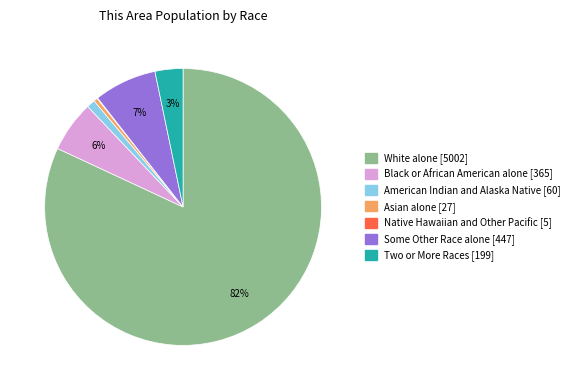

What is the largest slice in the pie chart?

White alone